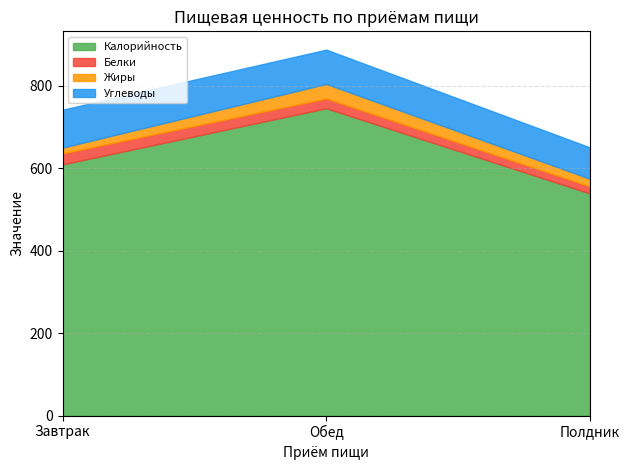

What is the difference between the second highest and minimum values in the Жиры series?

4.6